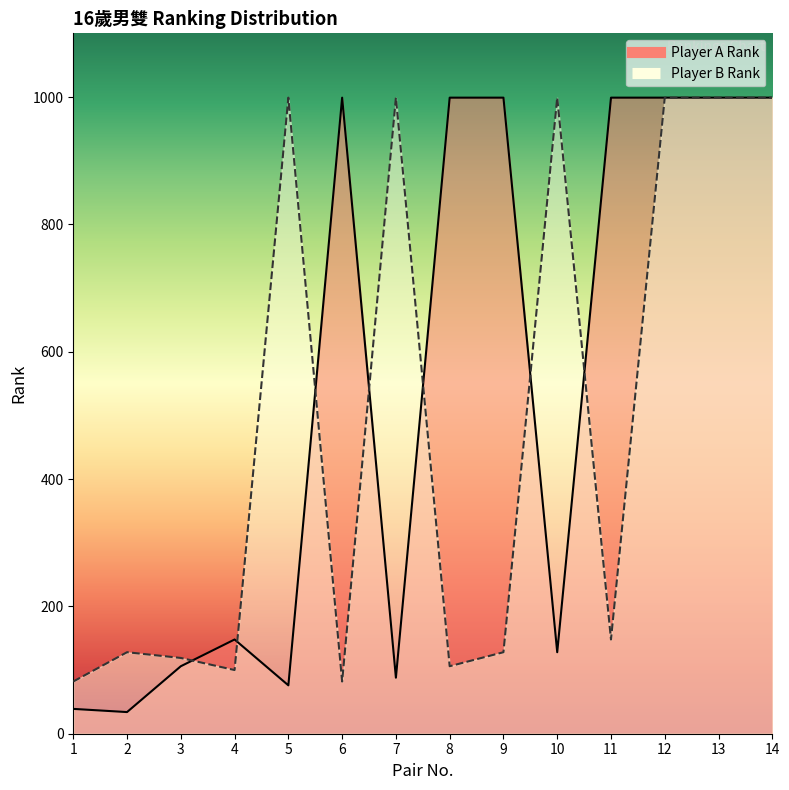

The Player A Rank series shows 76 at 5. True or false?

True